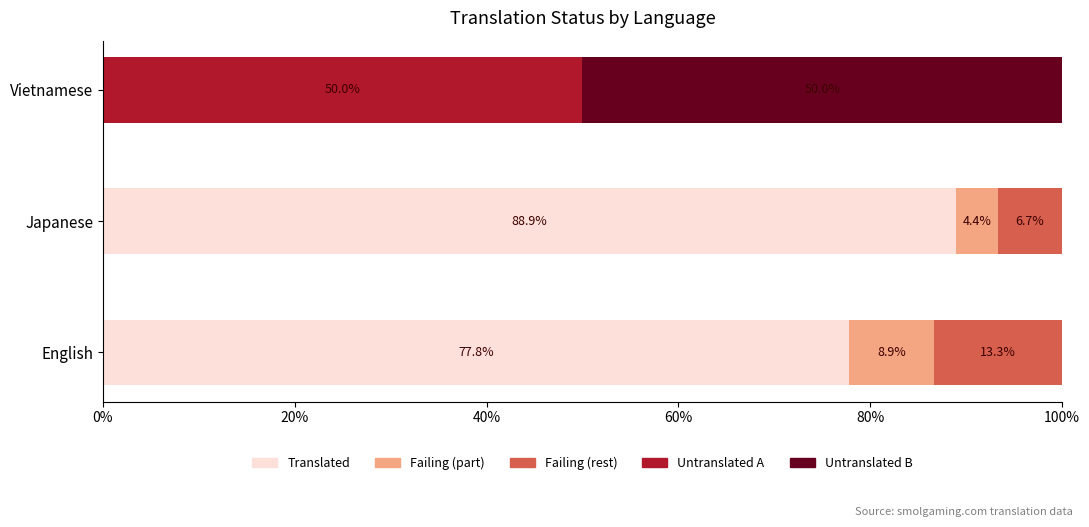

Count the number of categories in the chart.

3